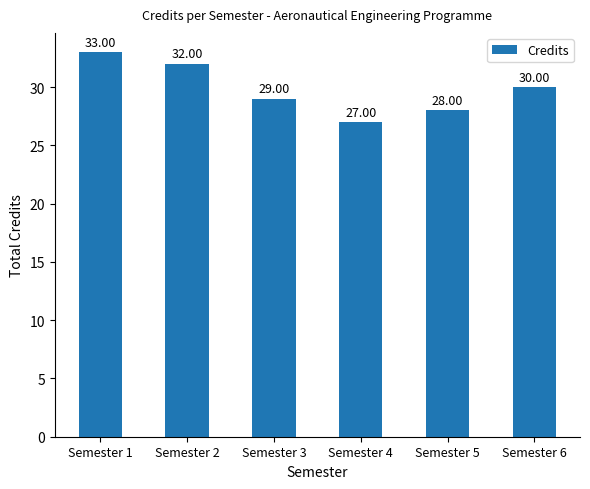

List the labels in order of value, smallest first.

Semester 4, Semester 5, Semester 3, Semester 6, Semester 2, Semester 1